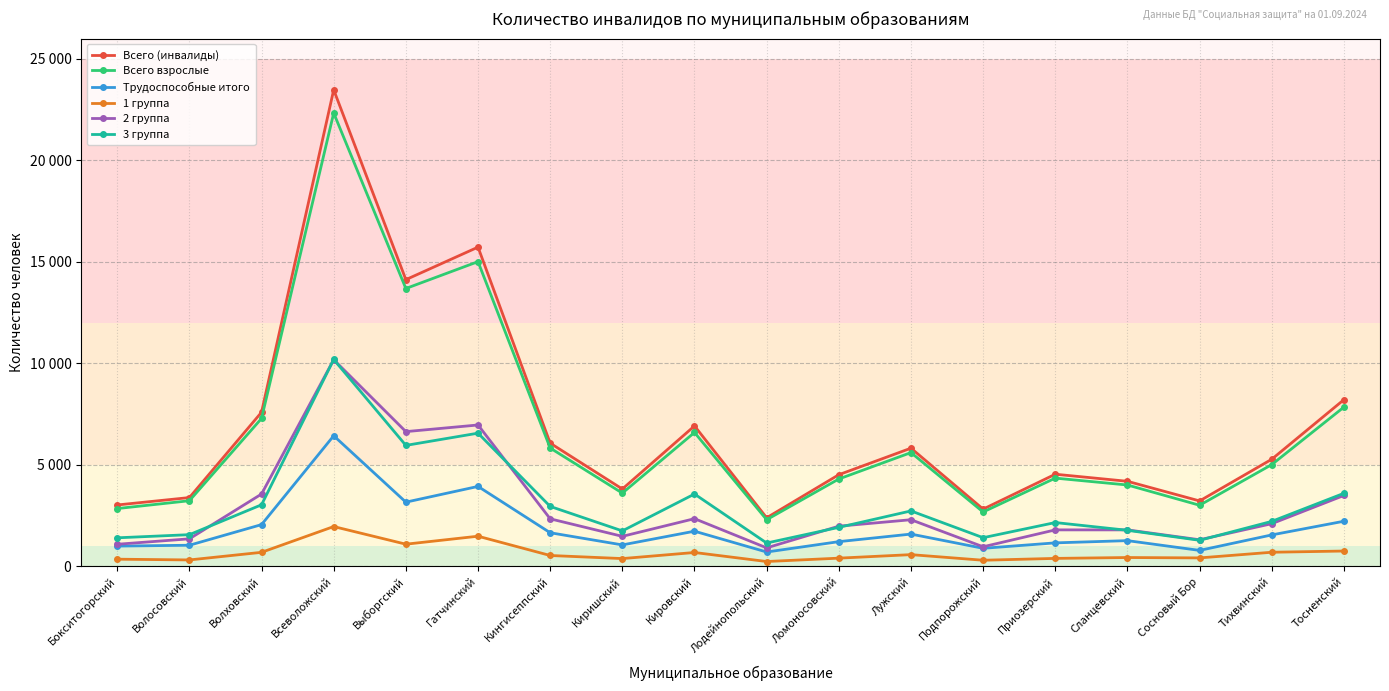

What are all the series names shown in the legend?

Всего (инвалиды), Всего взрослые, Трудоспособные итого, 1 группа, 2 группа, 3 группа